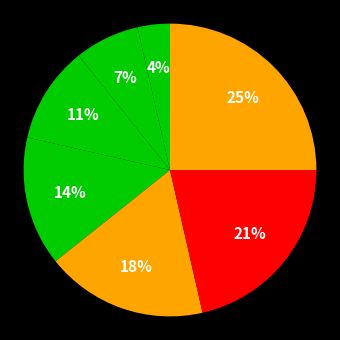

Which category has the smallest portion of the pie?

生活インフラ・国土保全